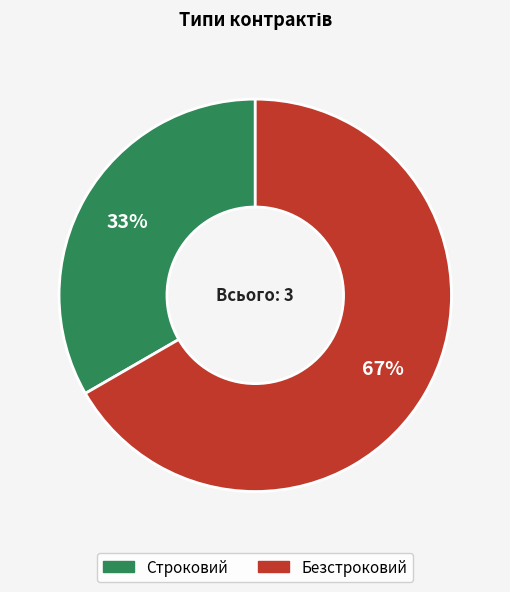

To the nearest percent, what is the combined percentage of Безстроковий and Строковий?

100%